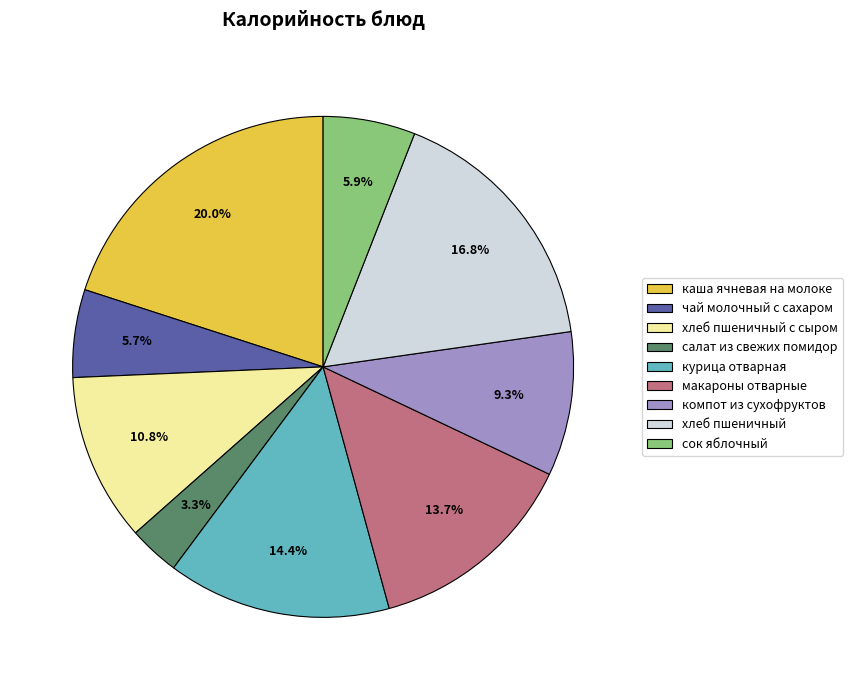

Between сок яблочный and курица отварная, which is larger?

курица отварная